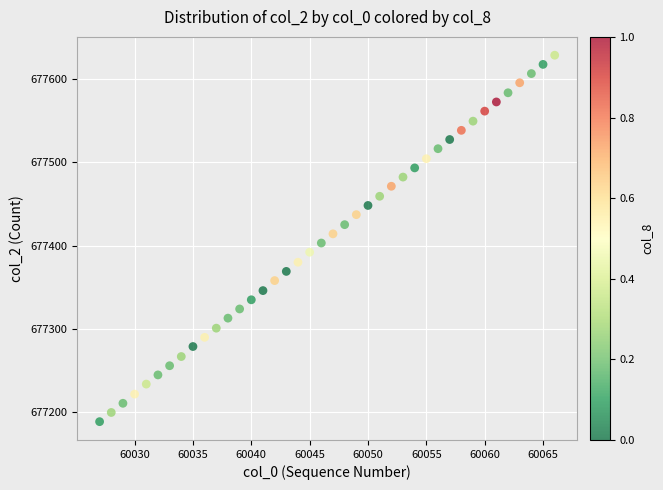

What is the range of Y values (max minus min)?

439